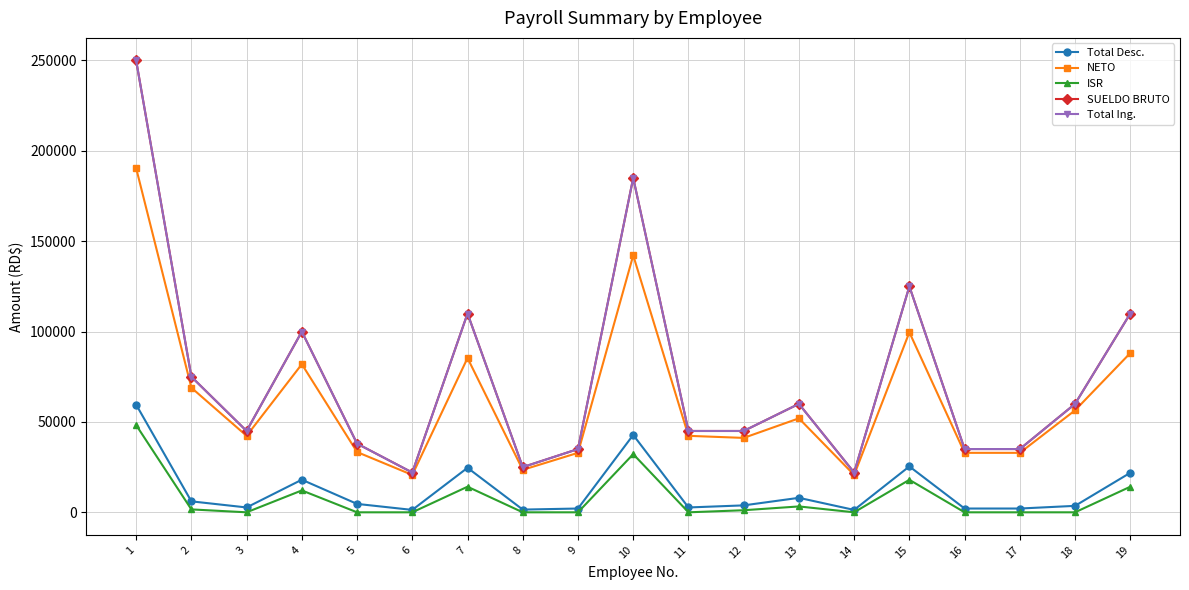

Is this an area chart (filled region under the line)?

No